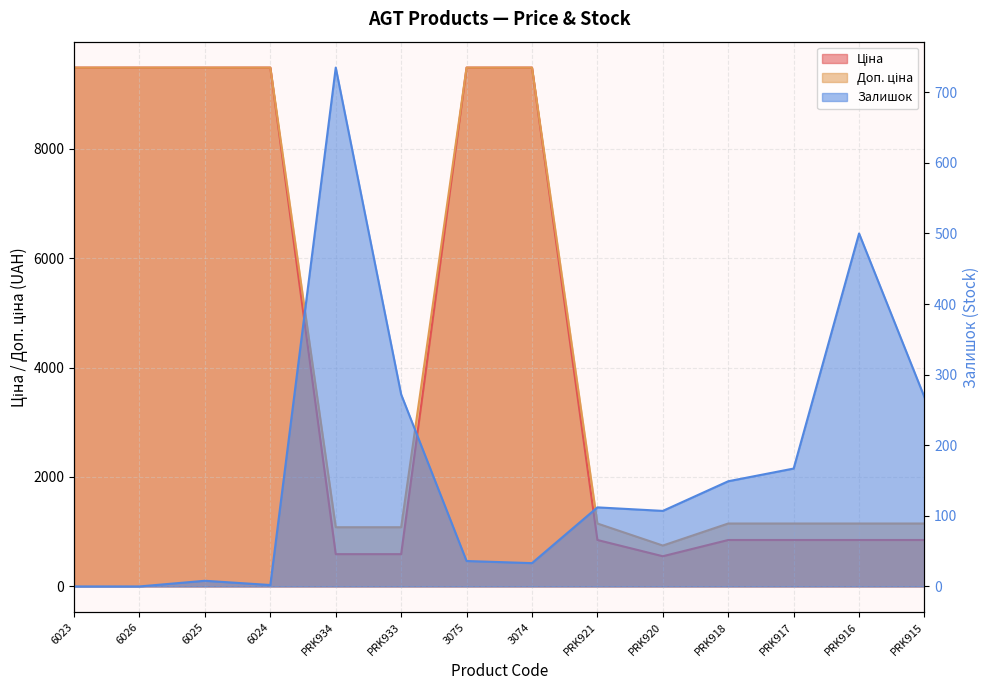

Between which two adjacent categories do Ціна and Залишок first intersect?

6024 and PRK934